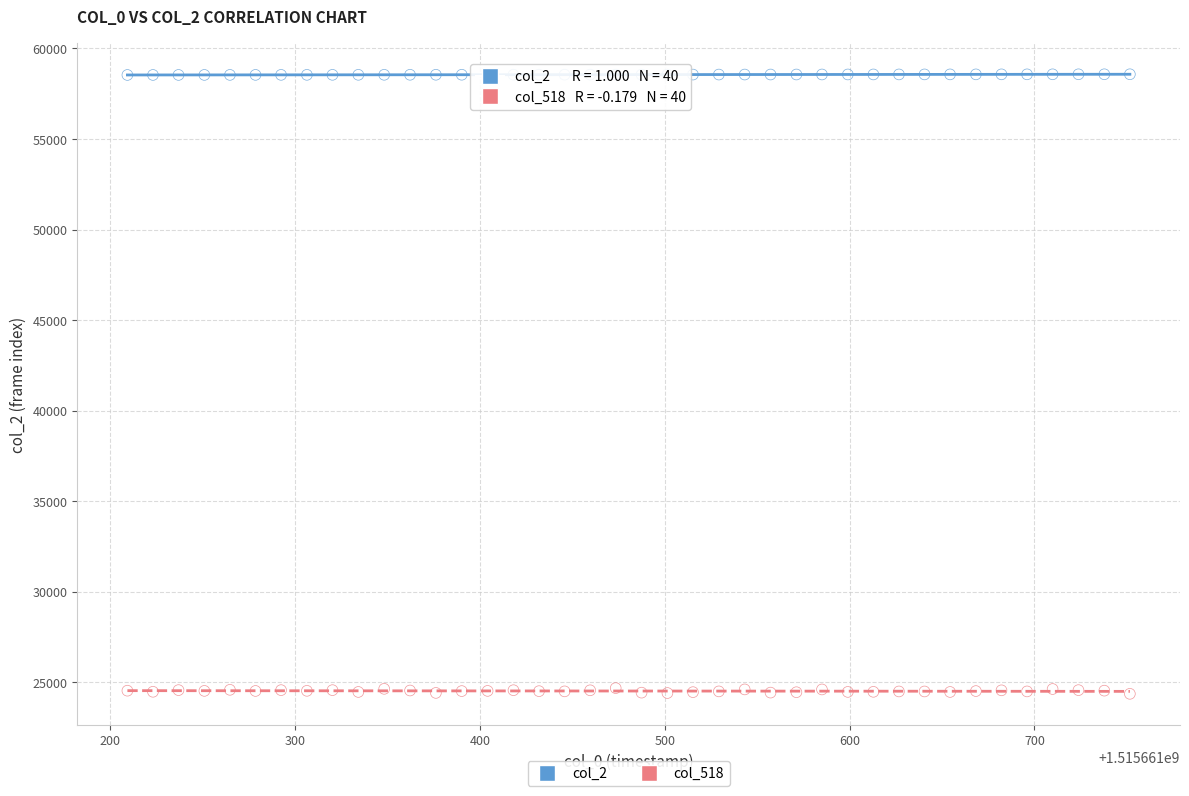

Across all data points, what is the range of Y values (max minus min)?

34198